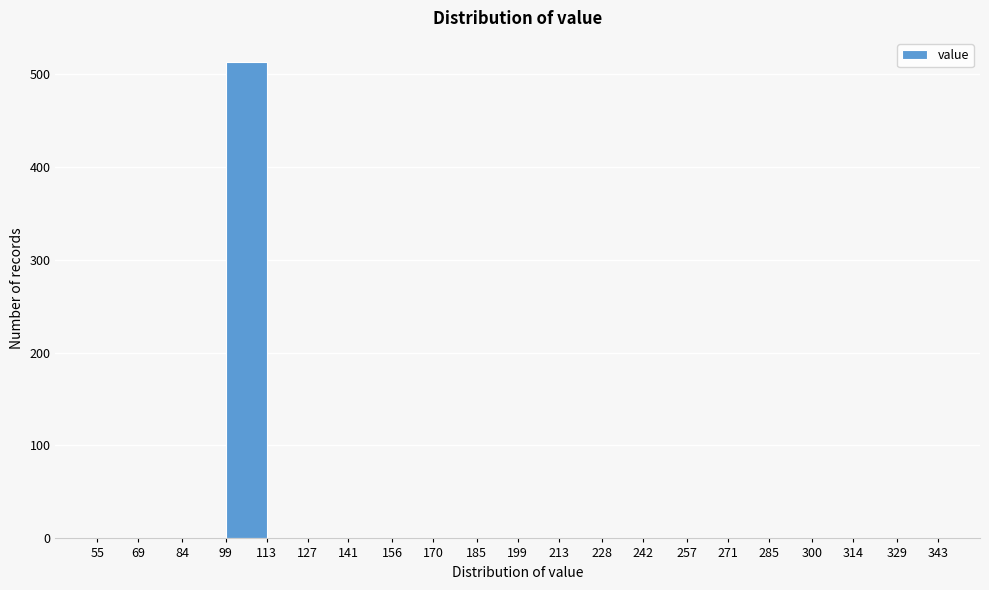

Which range on the x-axis has the tallest bar?

99 to 113